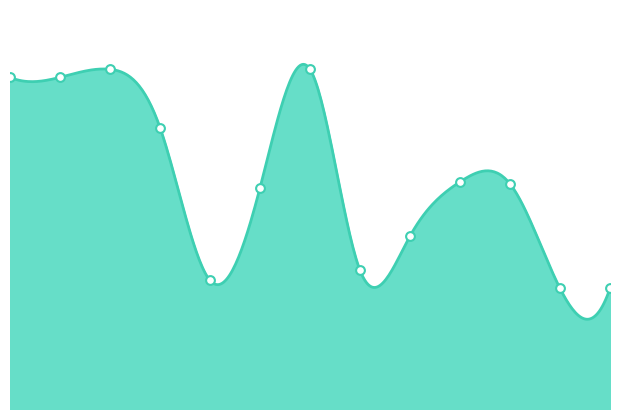

Between 2003/05/14 and 2003/05/19, which is larger?

2003/05/19